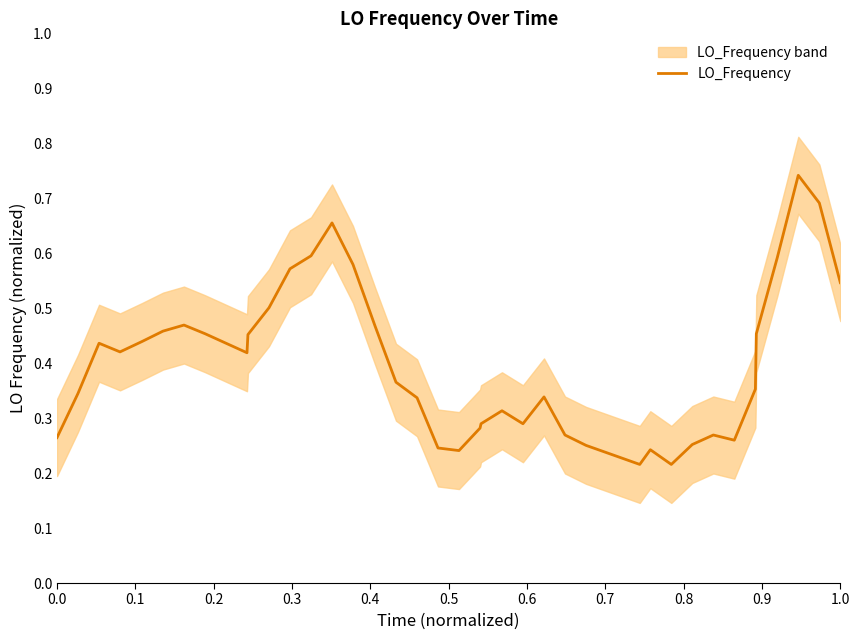

What is the value of the 19th point from the left?

0.3